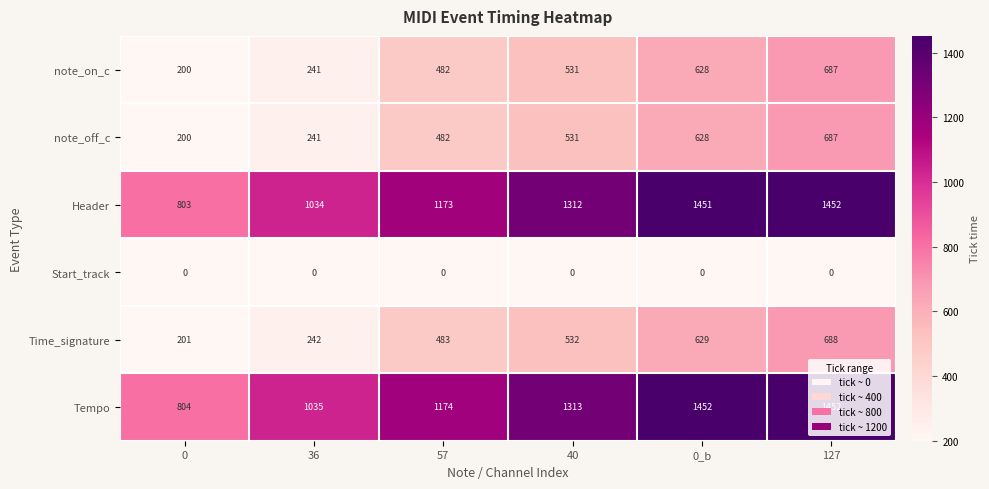

What is the difference between the second highest and second lowest values in the Header series?

417